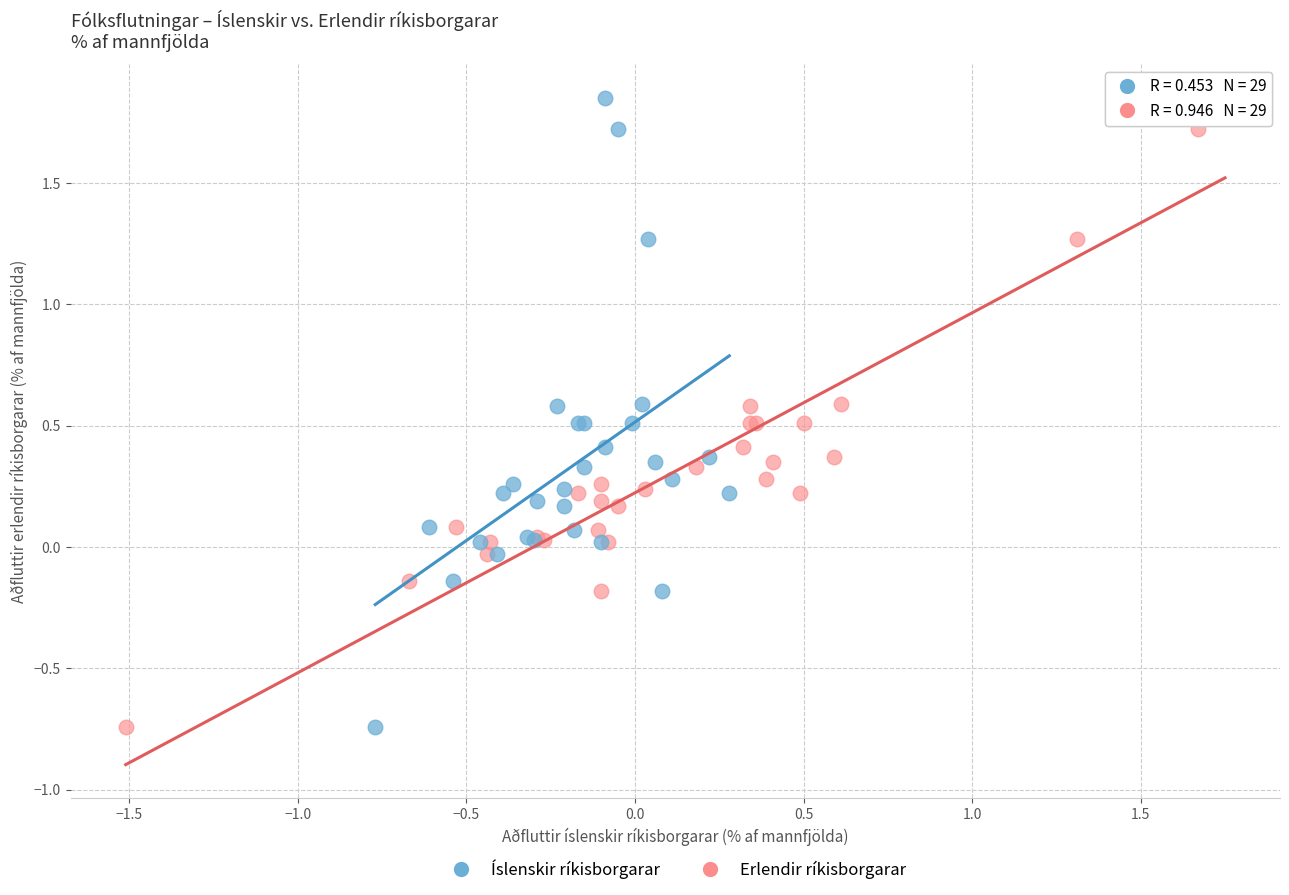

What are all the series names shown in the legend?

Íslenskir ríkisborgarar, Erlendir ríkisborgarar